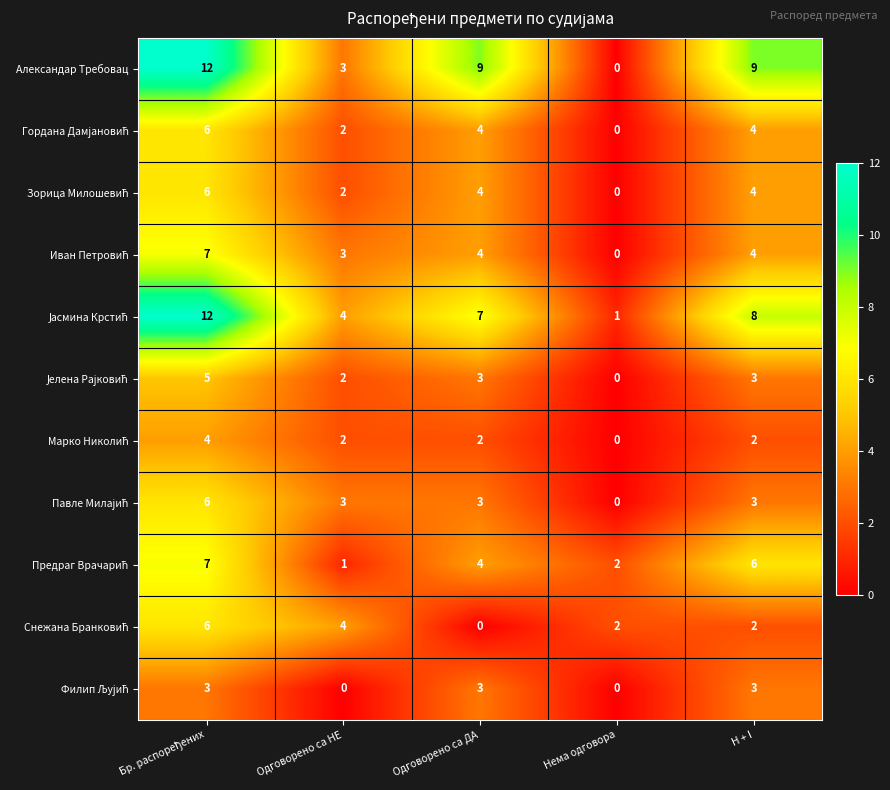

What is the total value across all series at Одговорено са ДА?

43